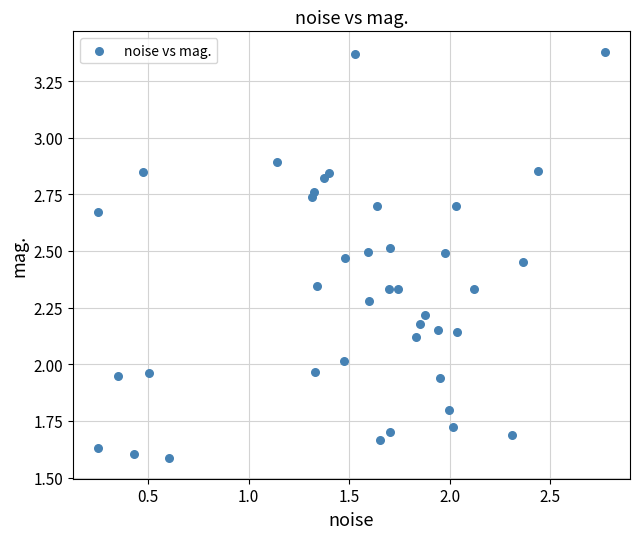

What is the range of Y values (max minus min)?

1.8